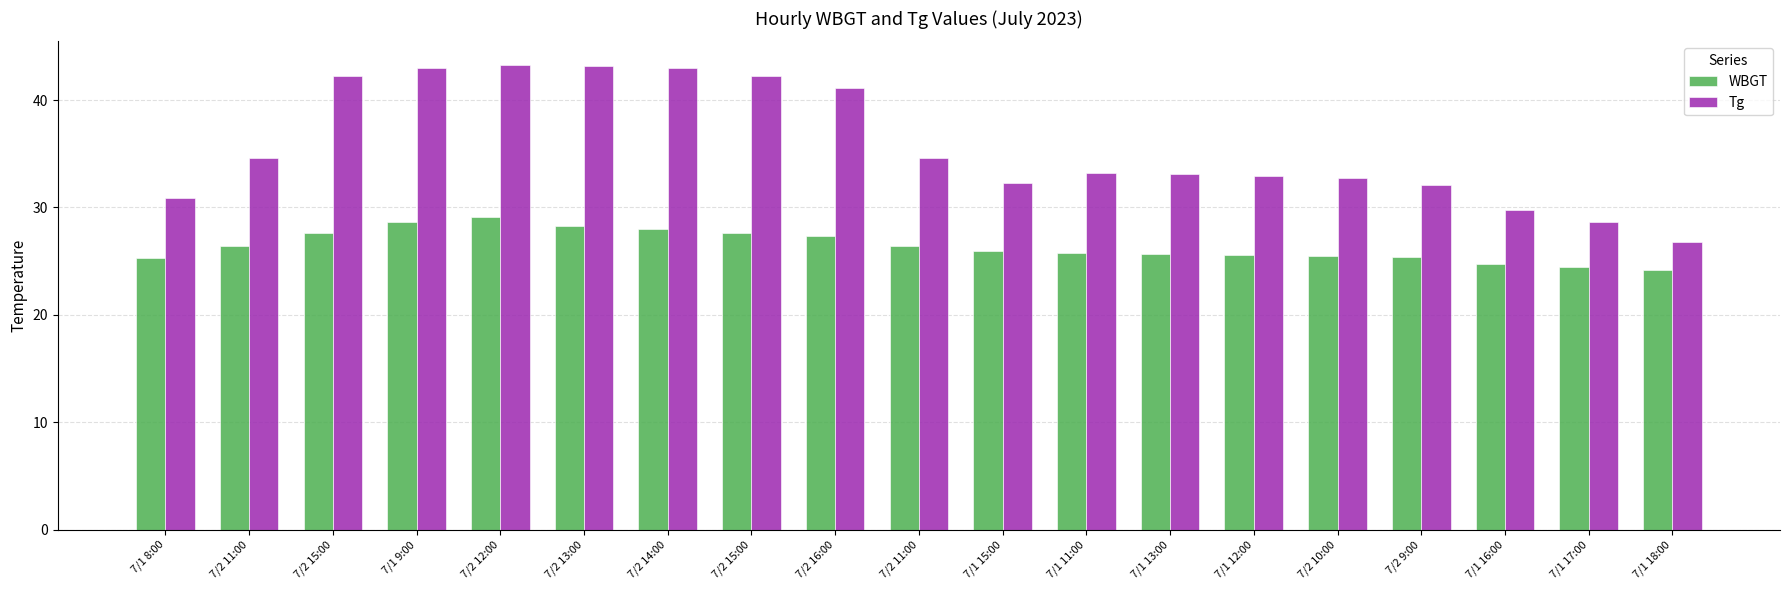

What are all the series names shown in the legend?

WBGT, Tg